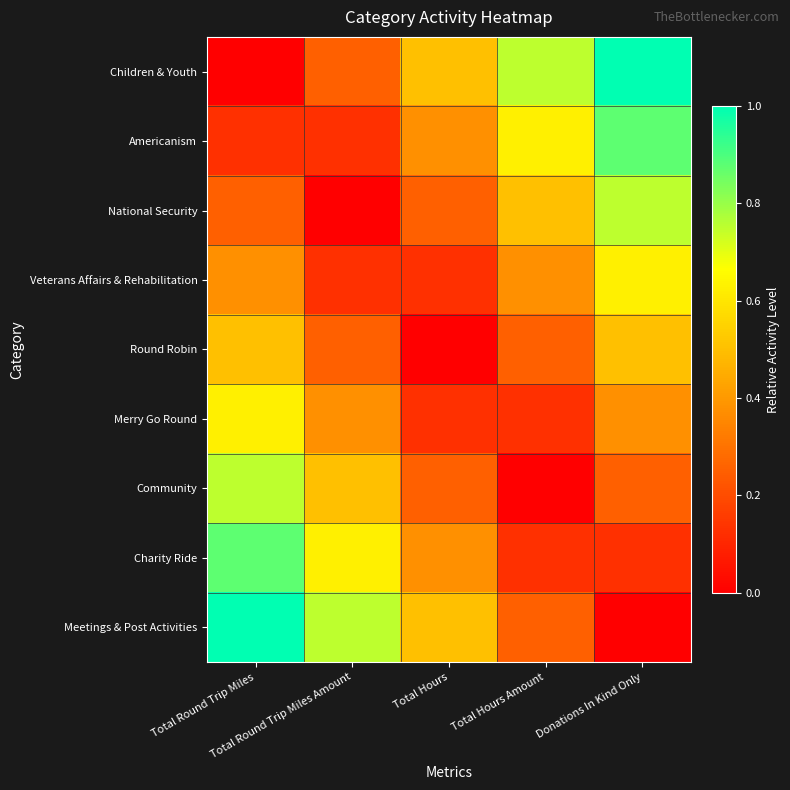

Reading left to right, list all the values displayed in this chart.

Children & Youth: Total Round Trip Miles=0.0	Total Round Trip Miles Amount=0.2	Total Hours=0.5	Total Hours Amount=0.8	Donations In Kind Only=1.0
Americanism: Total Round Trip Miles=0.1	Total Round Trip Miles Amount=0.1	Total Hours=0.4	Total Hours Amount=0.6	Donations In Kind Only=0.9
National Security: Total Round Trip Miles=0.2	Total Round Trip Miles Amount=0.0	Total Hours=0.2	Total Hours Amount=0.5	Donations In Kind Only=0.8
Veterans Affairs & Rehabilitation: Total Round Trip Miles=0.4	Total Round Trip Miles Amount=0.1	Total Hours=0.1	Total Hours Amount=0.4	Donations In Kind Only=0.6
Round Robin: Total Round Trip Miles=0.5	Total Round Trip Miles Amount=0.2	Total Hours=0.0	Total Hours Amount=0.2	Donations In Kind Only=0.5
Merry Go Round: Total Round Trip Miles=0.6	Total Round Trip Miles Amount=0.4	Total Hours=0.1	Total Hours Amount=0.1	Donations In Kind Only=0.4
Community: Total Round Trip Miles=0.8	Total Round Trip Miles Amount=0.5	Total Hours=0.2	Total Hours Amount=0.0	Donations In Kind Only=0.2
Charity Ride: Total Round Trip Miles=0.9	Total Round Trip Miles Amount=0.6	Total Hours=0.4	Total Hours Amount=0.1	Donations In Kind Only=0.1
Meetings & Post Activities: Total Round Trip Miles=1.0	Total Round Trip Miles Amount=0.8	Total Hours=0.5	Total Hours Amount=0.2	Donations In Kind Only=0.0